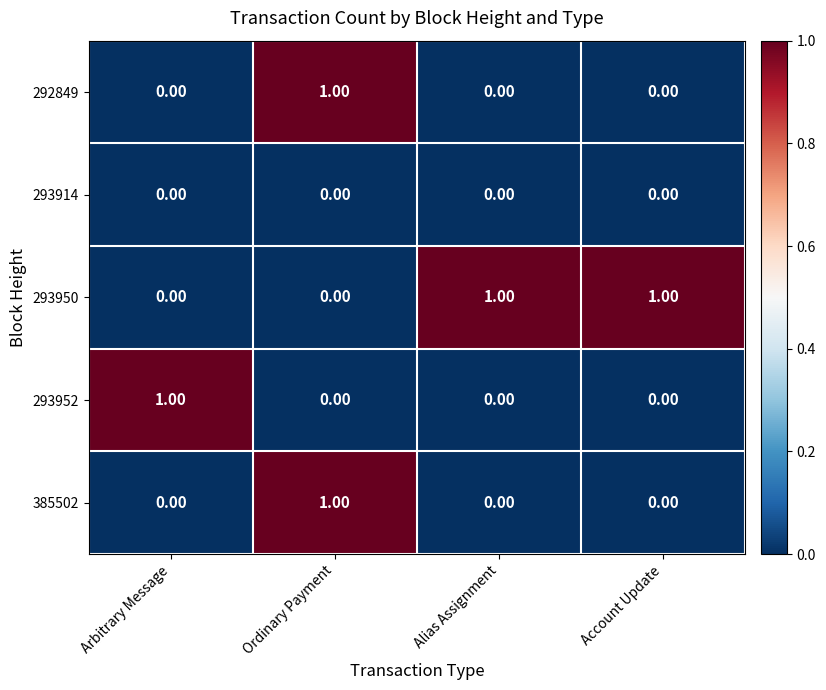

Which series has the largest total across all categories?

293950